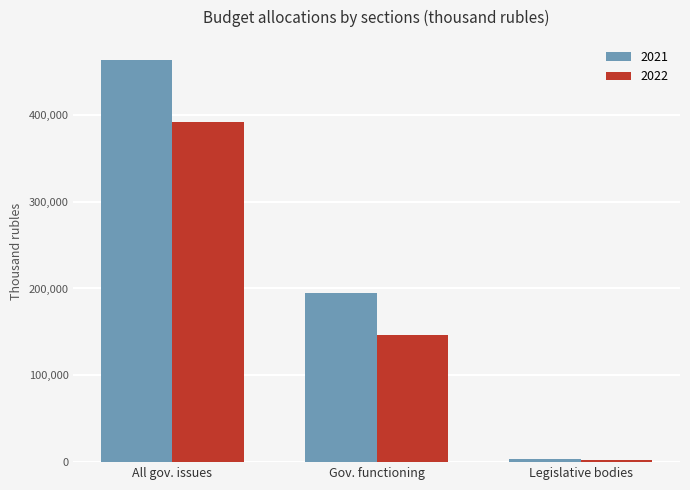

True or false: 2022 has a value of 146395.8 at Gov. functioning.

True